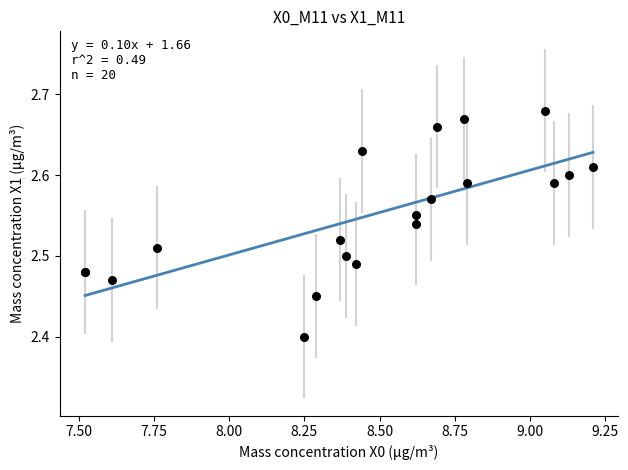

What Y value in the scatter plot is closest to 2?

2.4